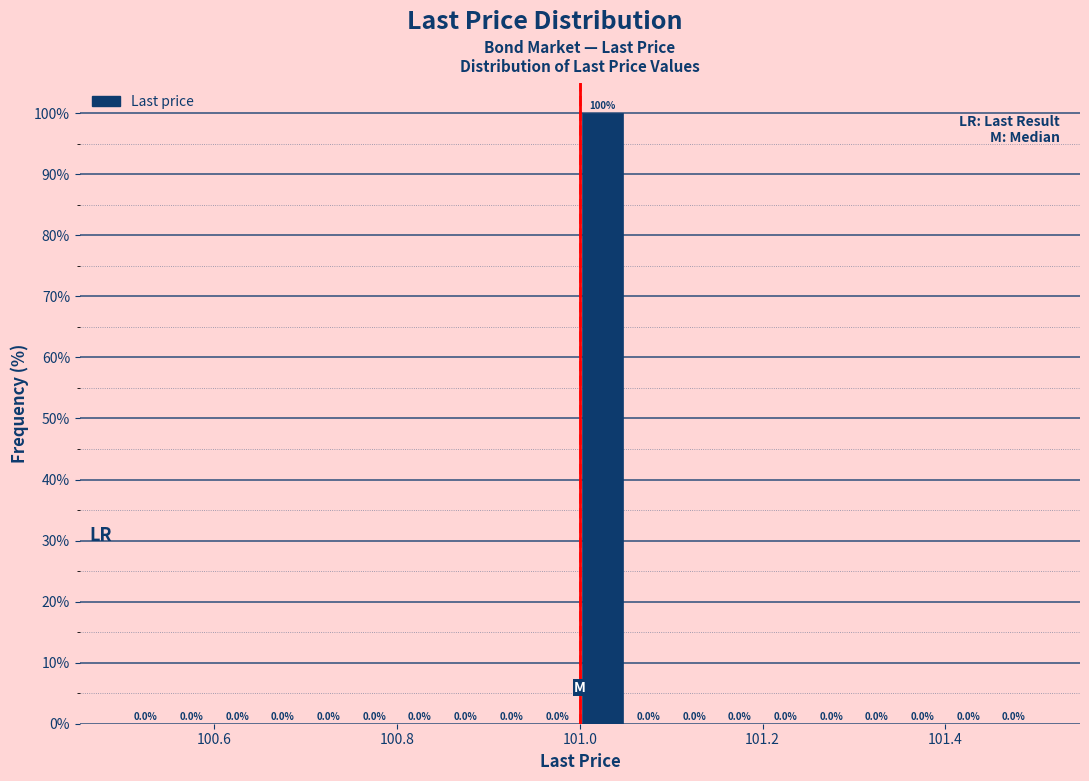

Around what value on the x-axis is the tallest bar? Give the approximate position of its centre, as read against the axis.

101.02